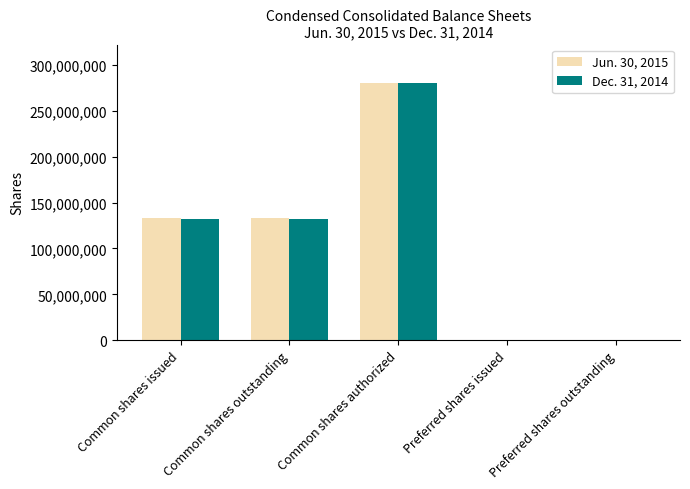

Is the value of Dec. 31, 2014 at Common shares authorized greater than the value of Jun. 30, 2015 at Common shares outstanding?

Yes